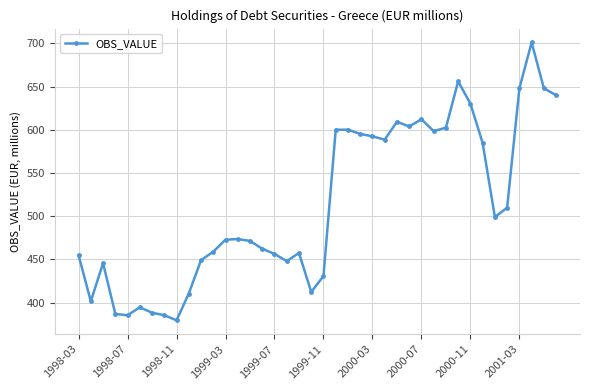

How many distinct data groups are displayed?

1